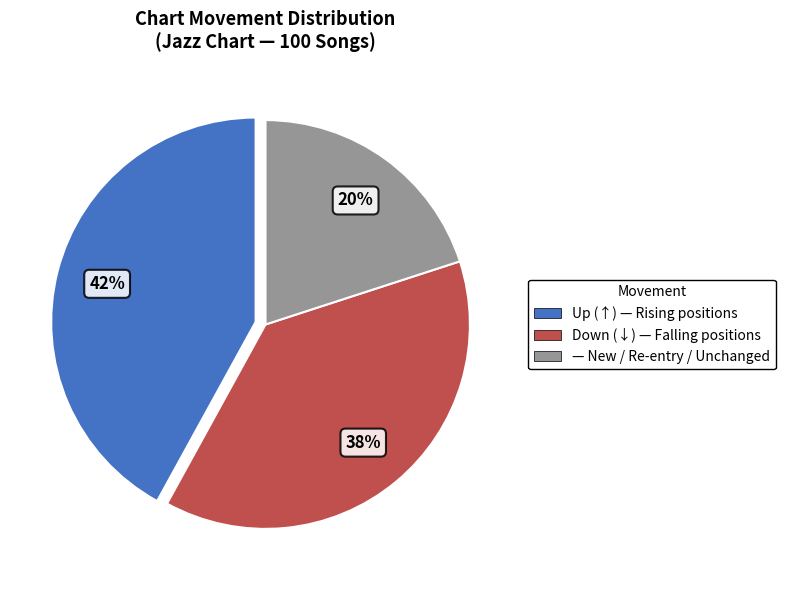

Count the number of slices in the pie.

3